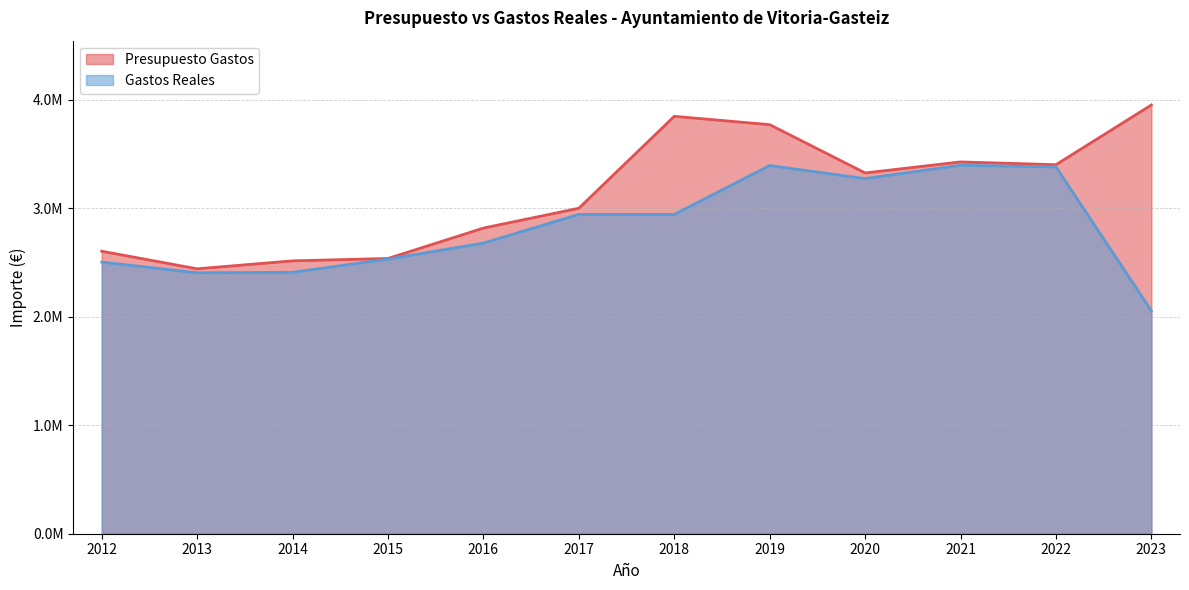

Where does the Gastos Reales series first go above 2942233?

2017